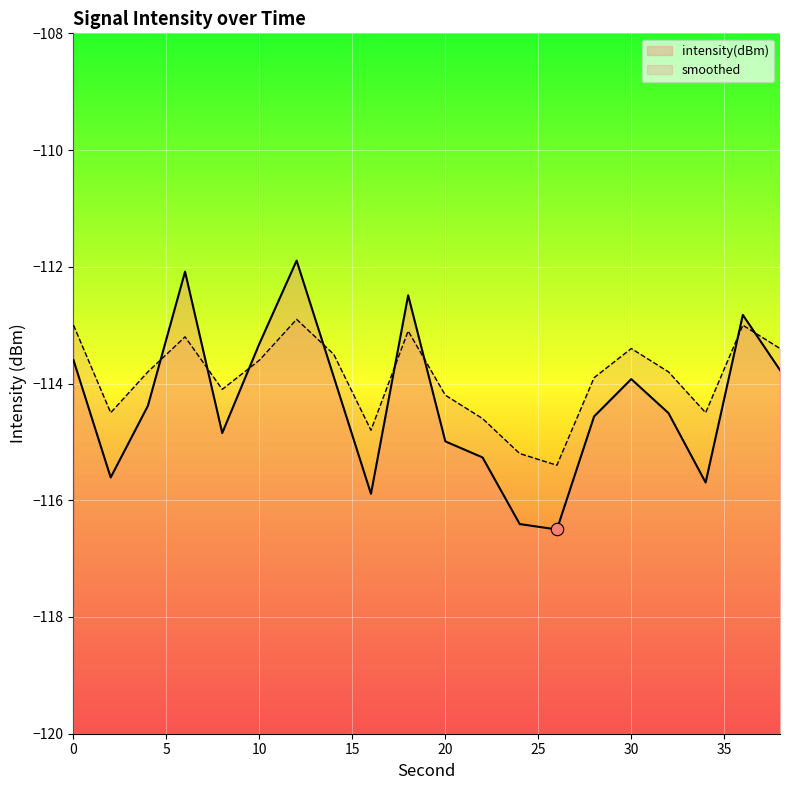

Which series has the largest total across all categories?

smoothed